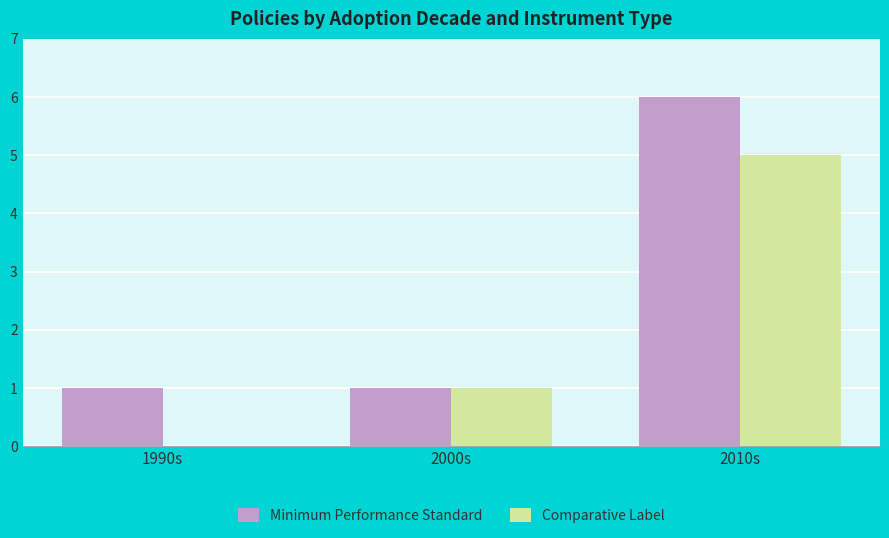

Reading right to left, list all the values displayed in this chart.

Minimum Performance Standard: 6	1	1
Comparative Label: 5	1	0